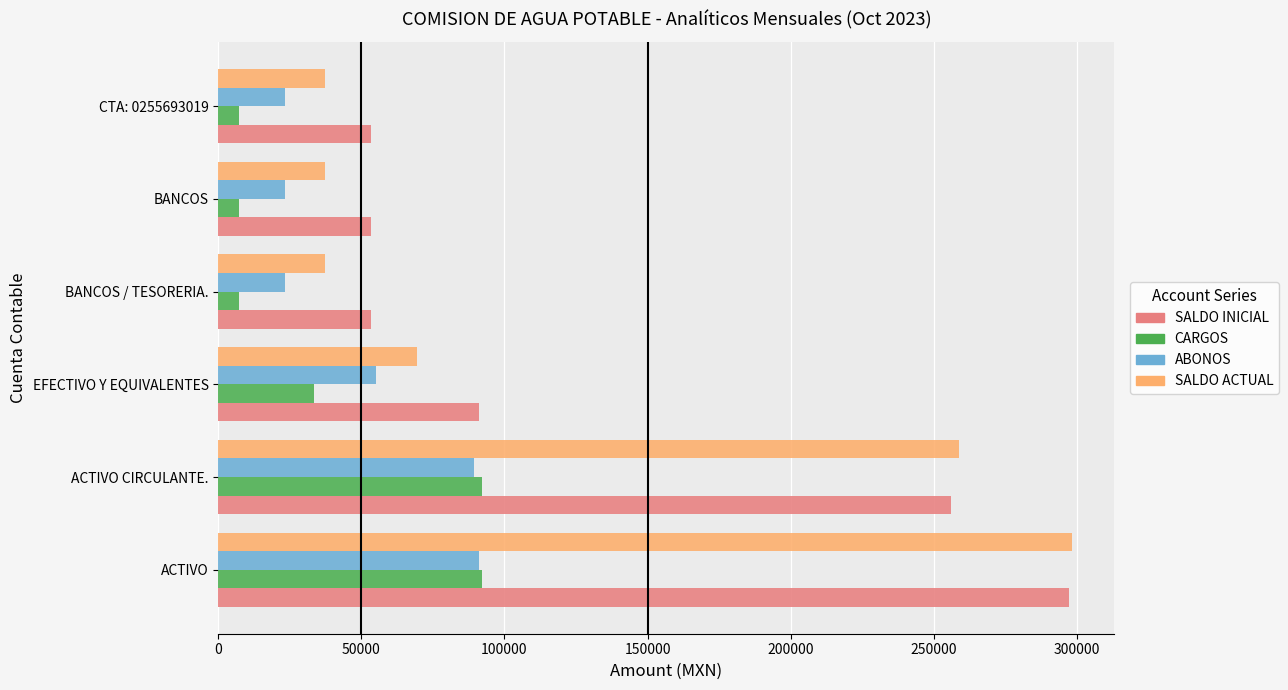

How many distinct data groups are displayed?

4